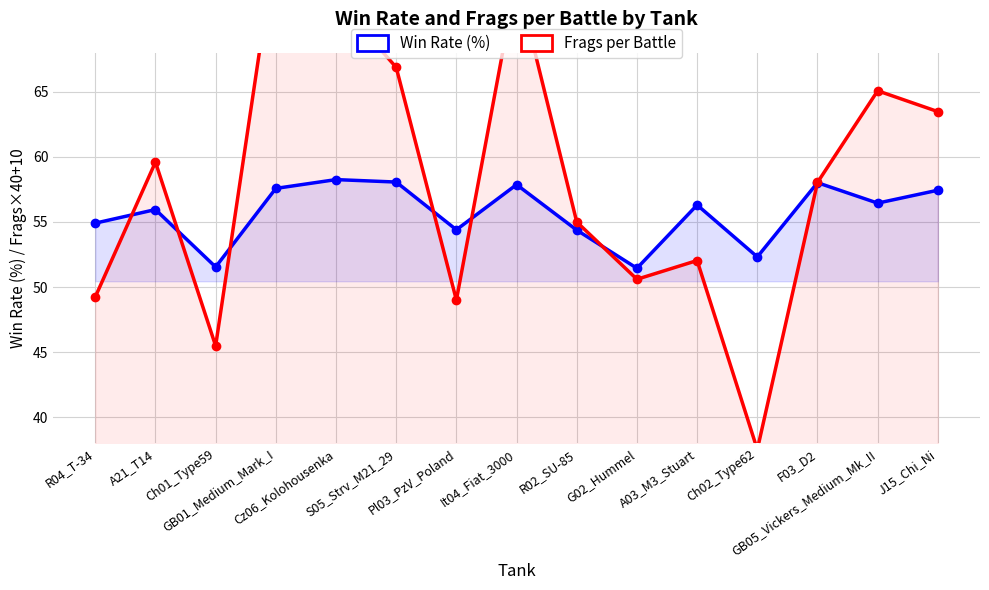

How many series are shown in this chart?

2